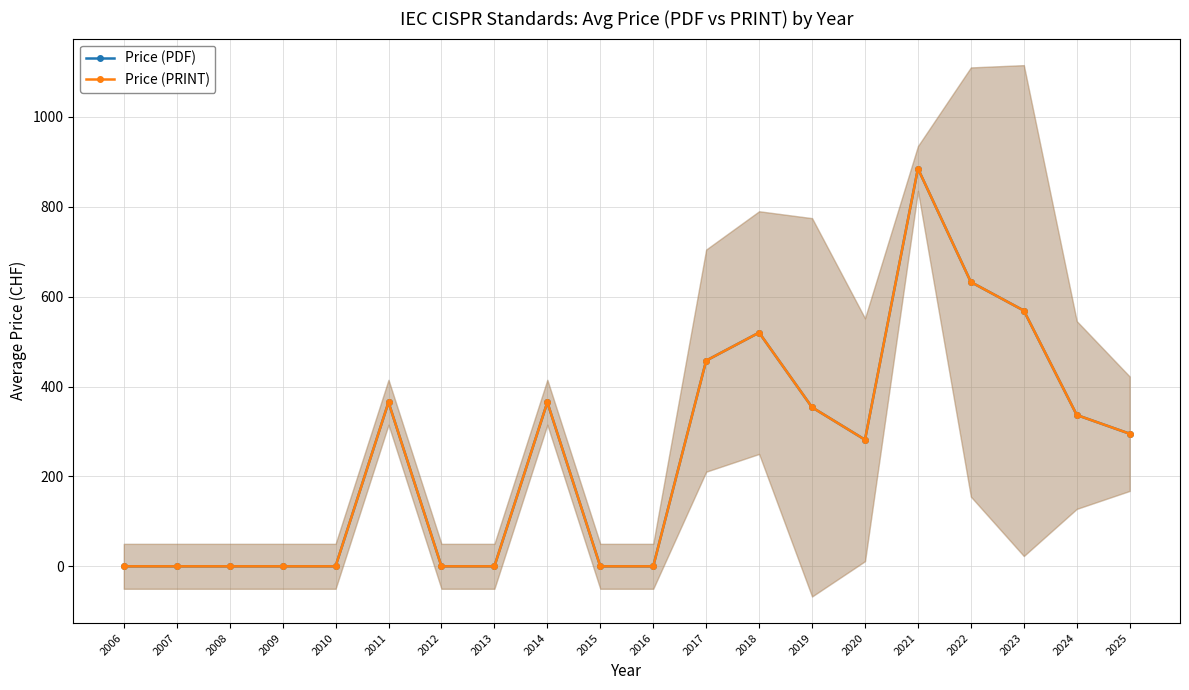

Rank the series by their maximum value, from lowest to highest.

Price (PDF), Price (PRINT)